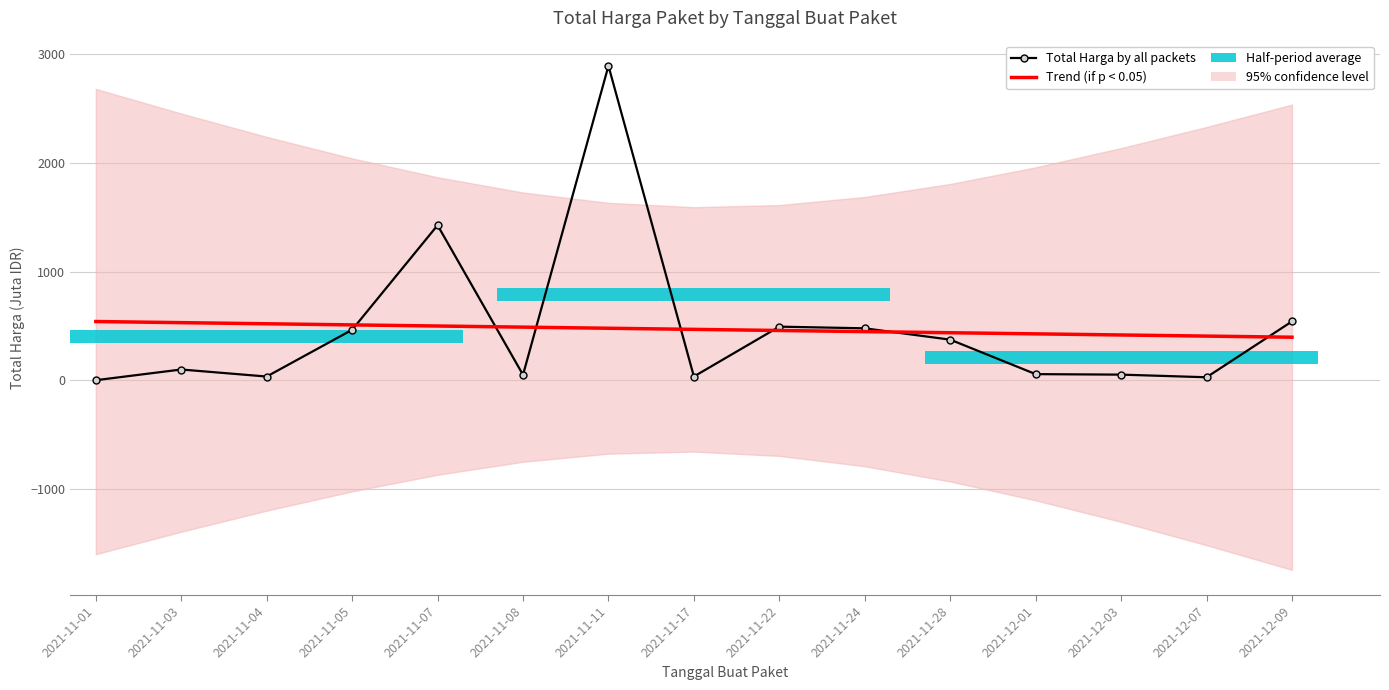

What is the lowest value of the Trend (if p < 0.05) series?

395.8